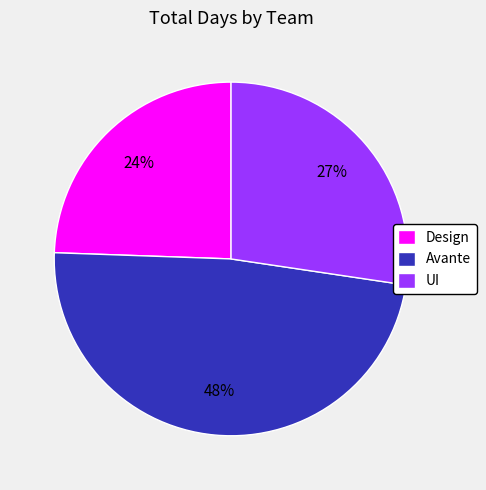

To the nearest percent, what percentage of the pie is Design?

24%